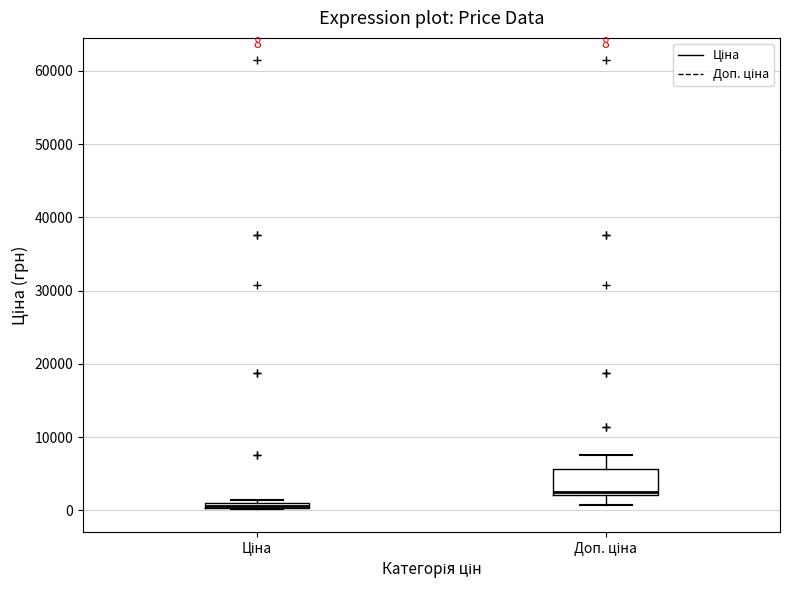

Which box is the tallest, from its lower edge to its upper edge?

Доп. ціна